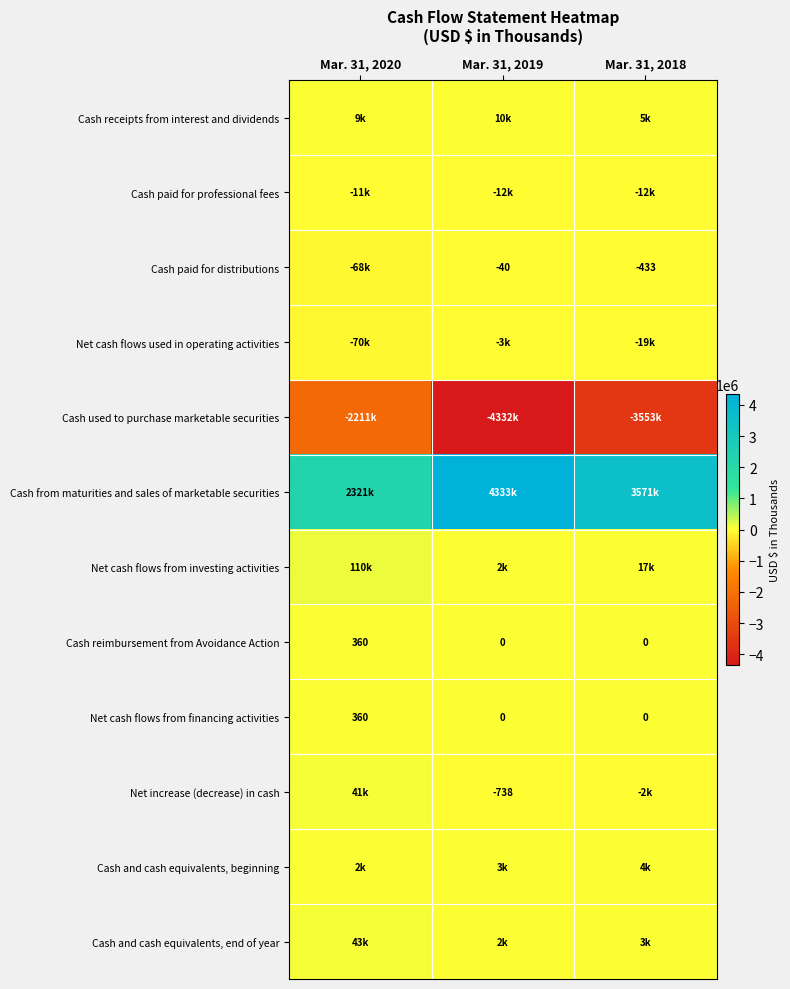

What is the difference between the maximum and minimum values in the Net cash flows from financing activities series?

360